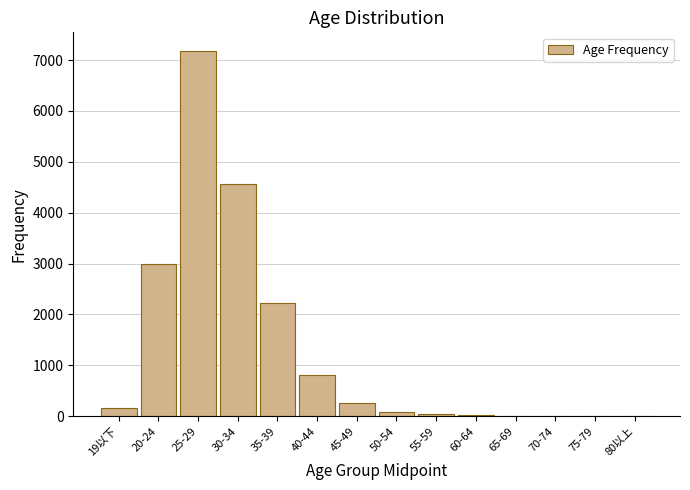

What is the change in value from 19以下 to 20-24?

+2822